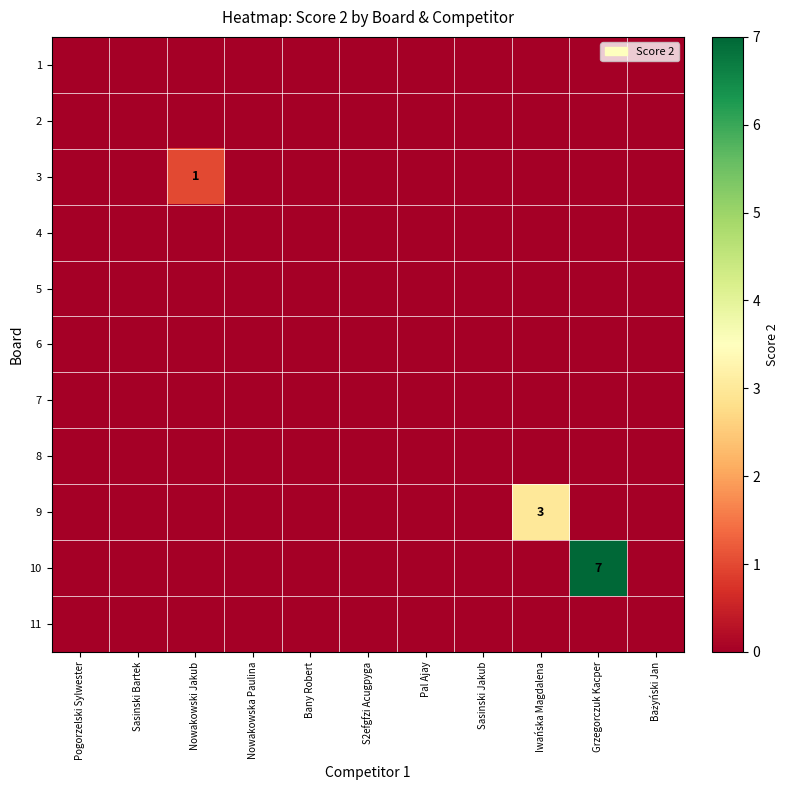

What is the maximum value shown in the chart?

7